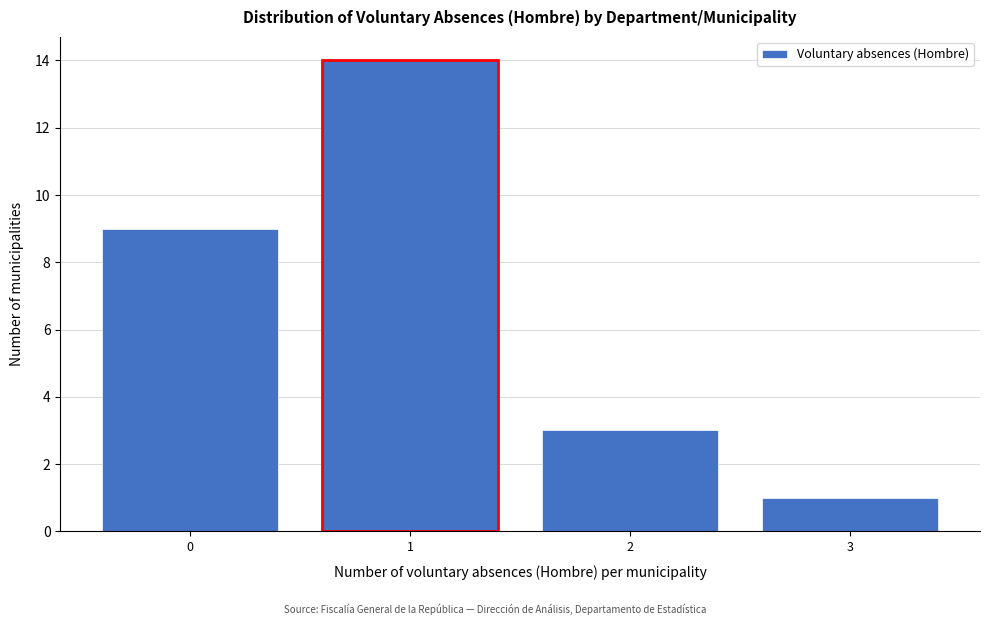

Reading left to right, extract all data points from this chart.

0=9	1=14	2=3	3=1